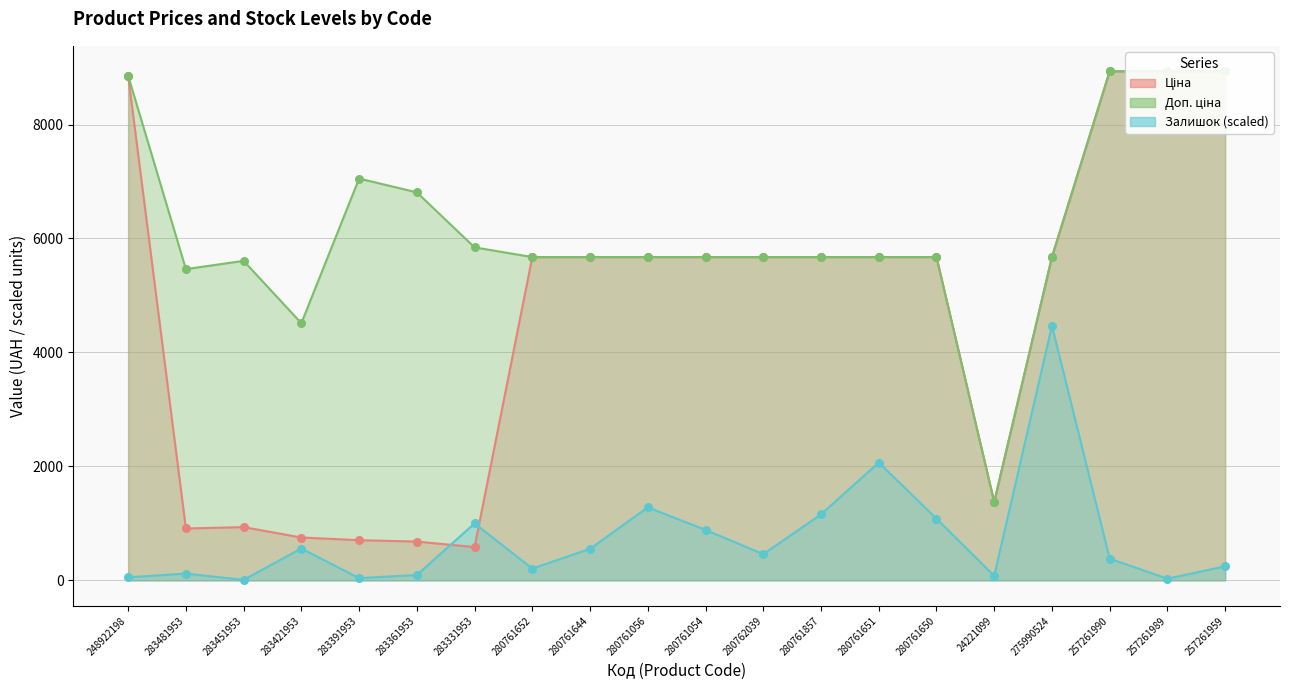

At which category is the sum across all series the highest?

257261990